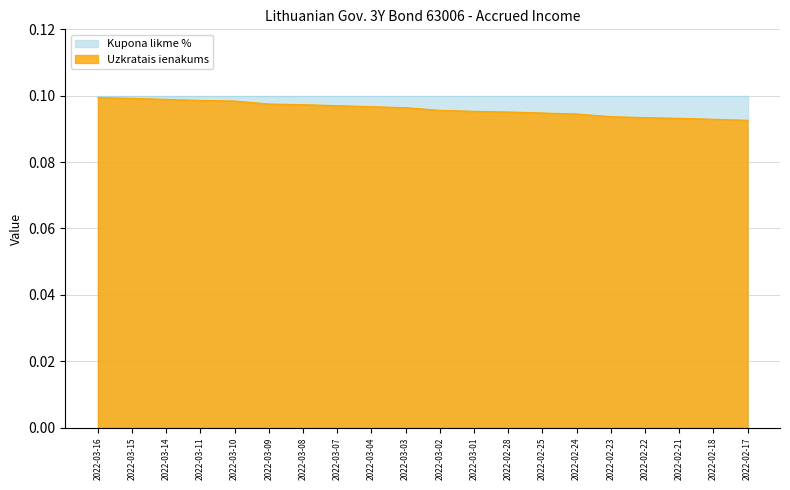

What is the label of the 13th point from the left?

2022-02-28